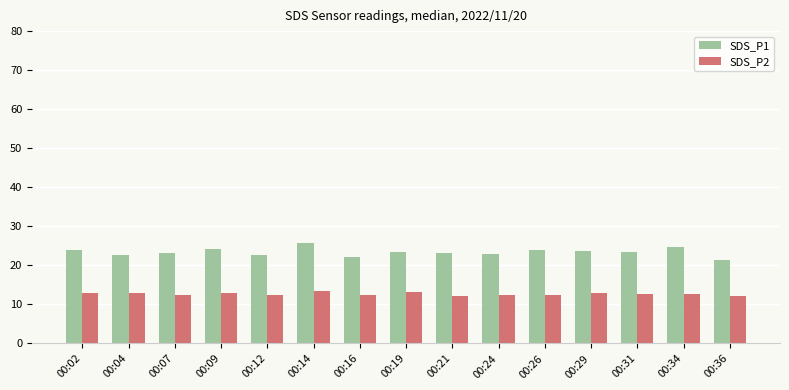

At 00:21, list the series in order from smallest to largest.

SDS_P2, SDS_P1